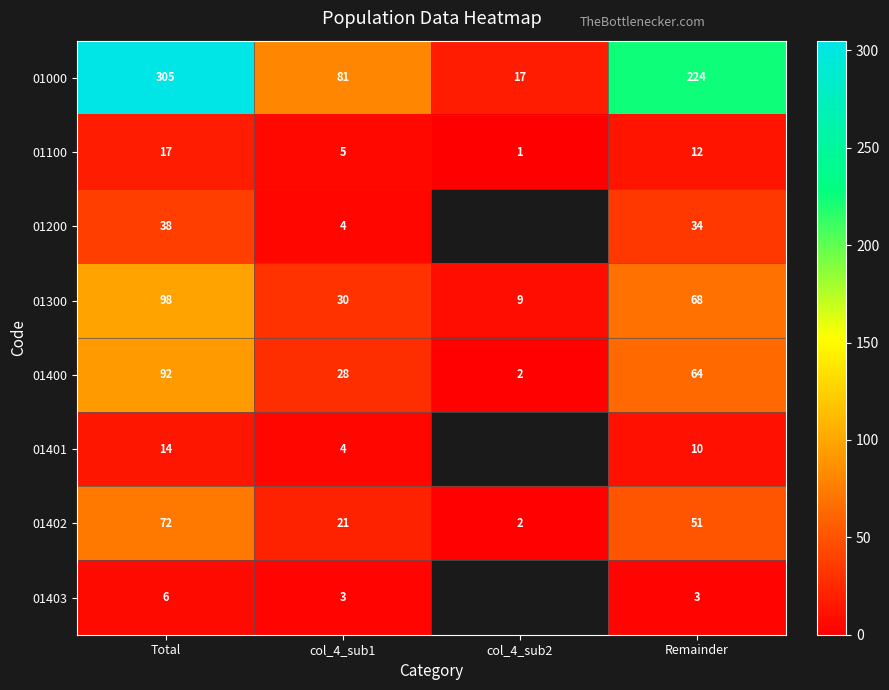

Read the 01000 value at col_4_sub2.

17.0